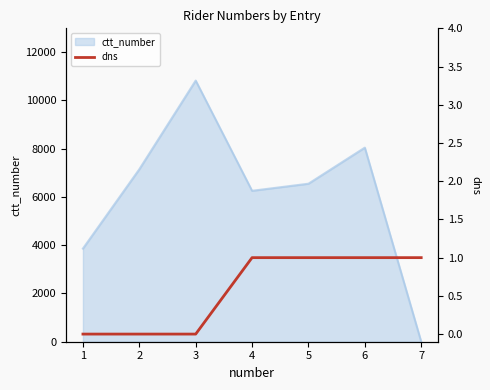

Reading right to left, extract all data points from this chart.

1	1	1	1	0	0	0